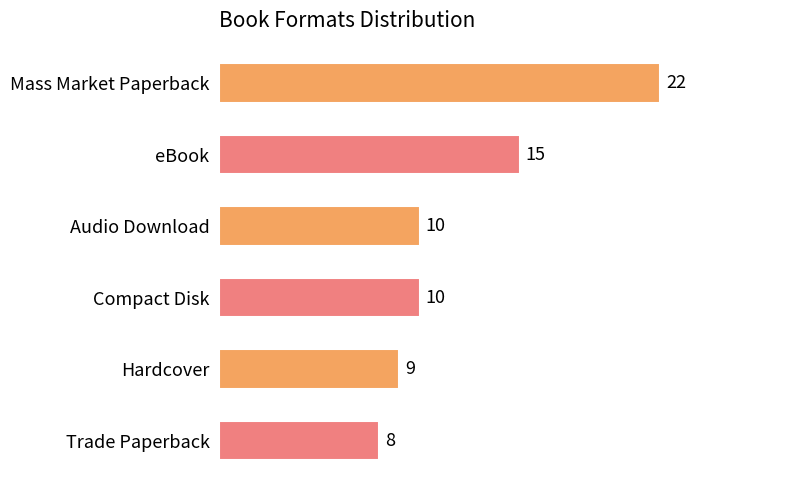

What is the average value?

12